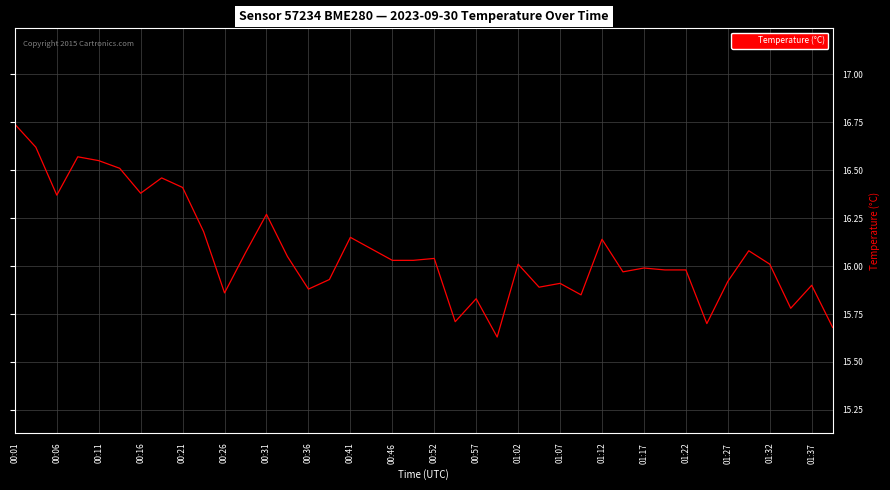

What is the difference between the maximum and minimum values?

1.1